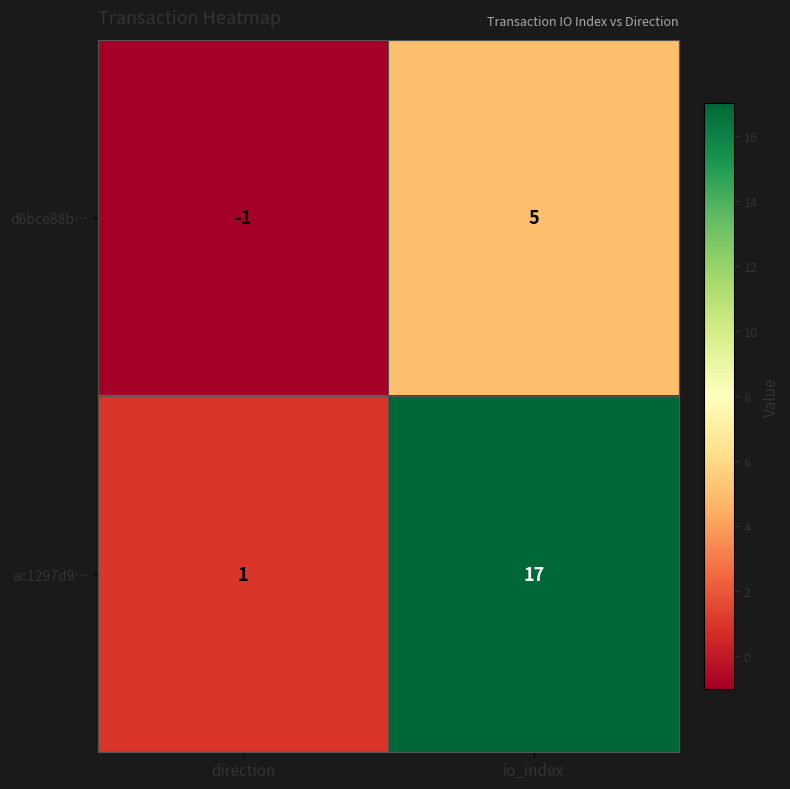

At which label is d6bce88b… closest to 2?

direction